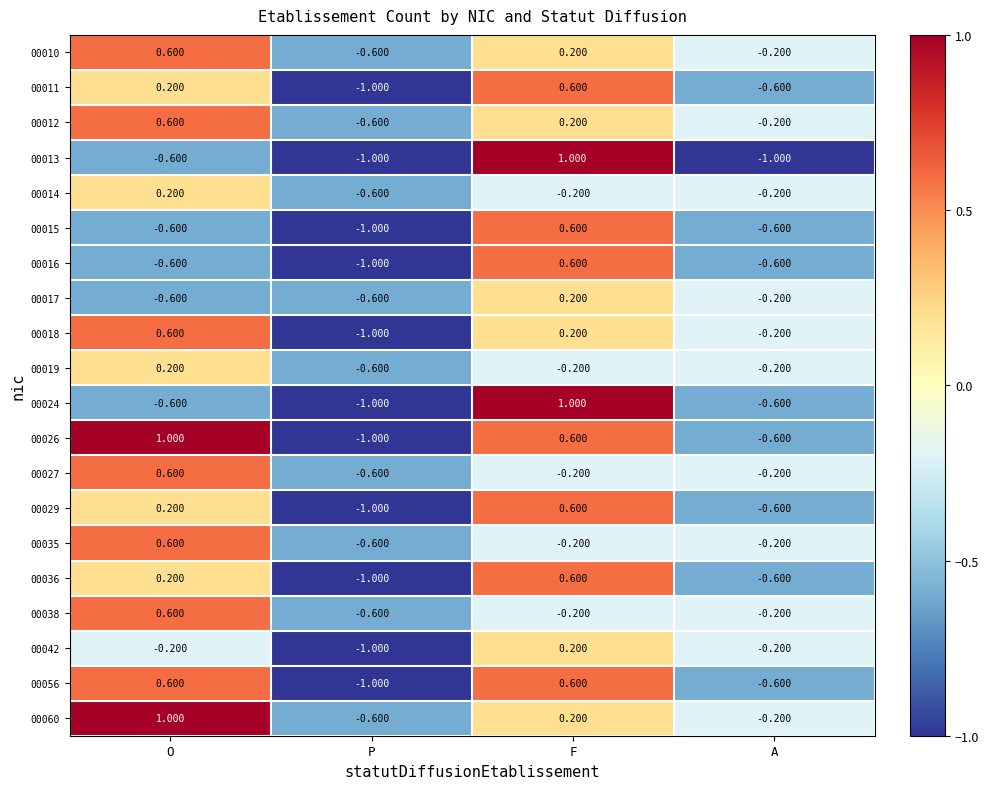

Rank the categories by 00018 value from lowest to highest.

P, A, F, O